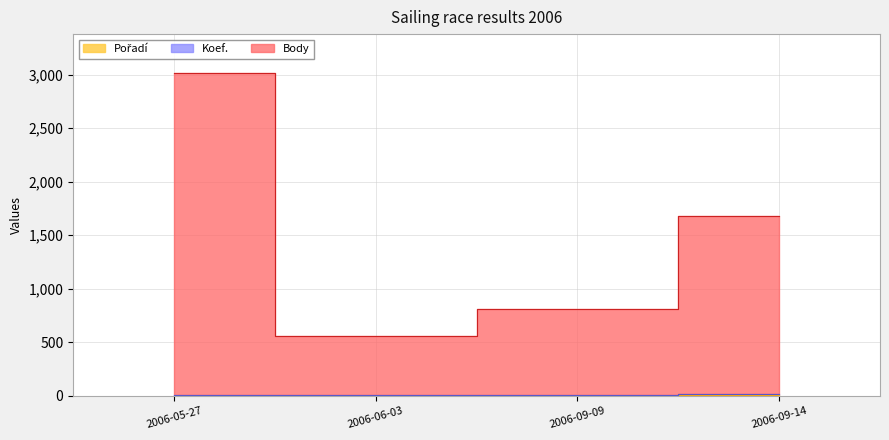

What is the label of the 3rd point from the left?

2006-09-09